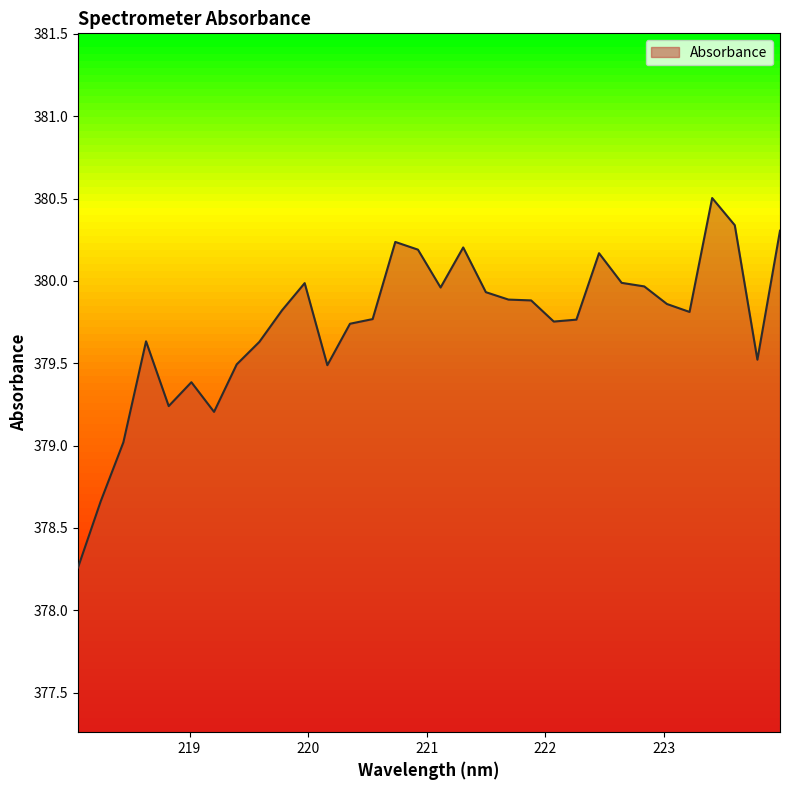

What is the maximum value shown in the chart?

380.5